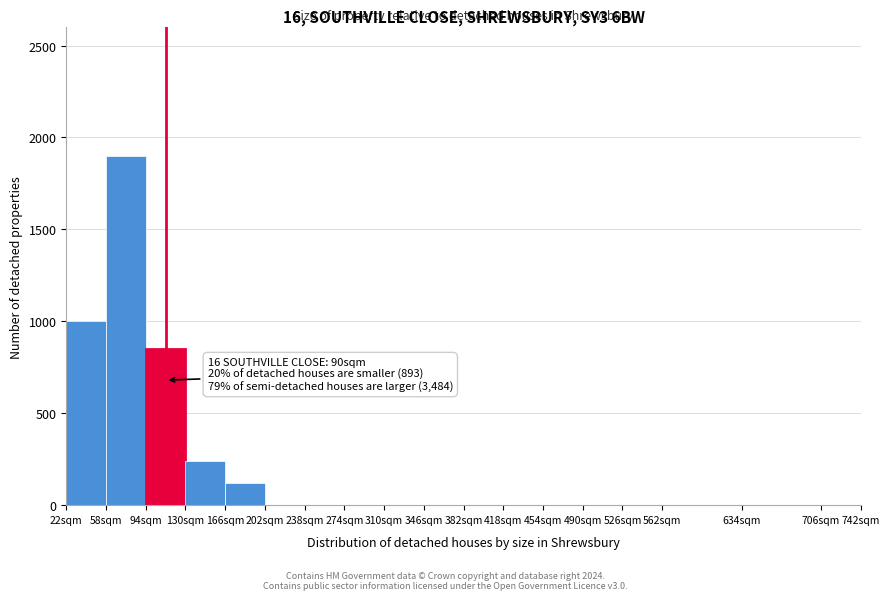

Which range on the x-axis has the tallest bar?

58 to 94